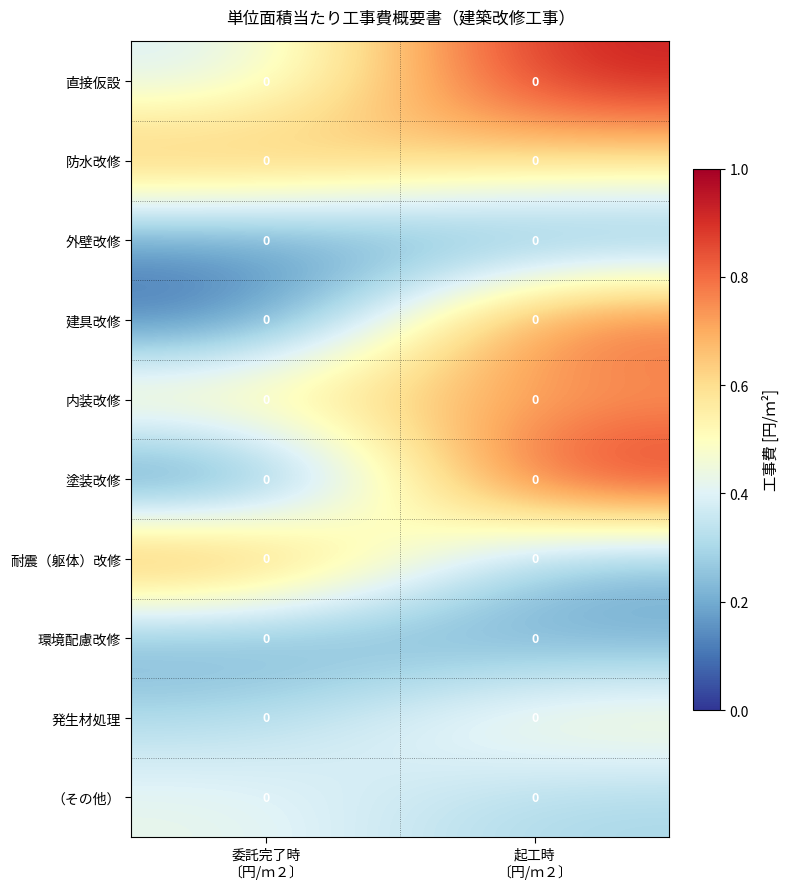

What is the average value of the 環境配慮改修 series?

0.2